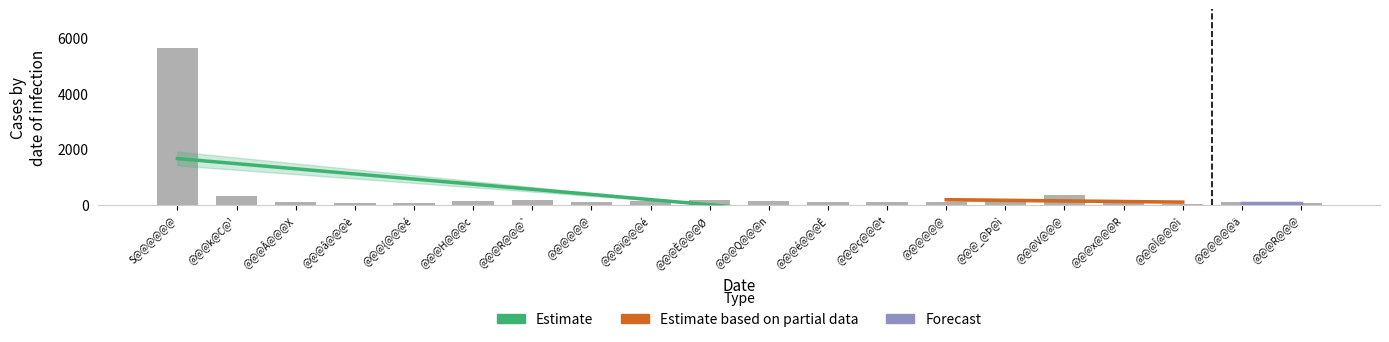

Does the chart contain stacked bars?

No